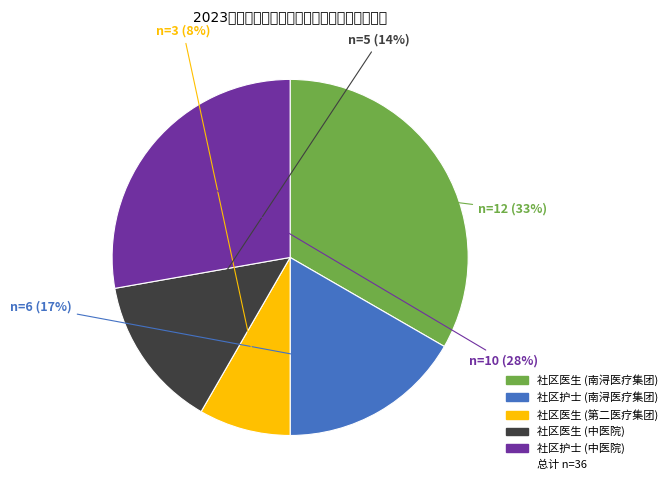

Is there any slice that represents more than half of the pie?

No